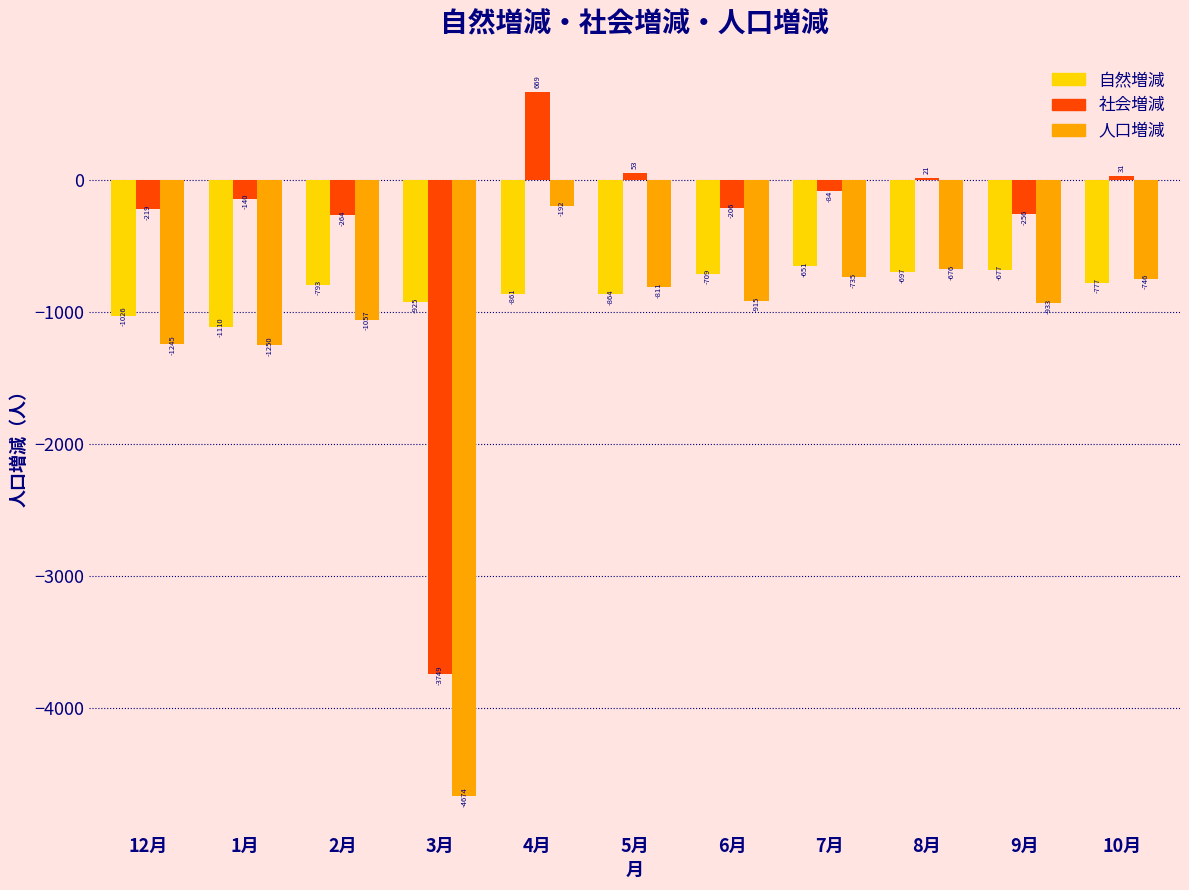

Reading left to right, transcribe all the data shown in this chart.

自然増減: -1026	-1110	-793	-925	-861	-864	-709	-651	-697	-677	-777
社会増減: -219	-140	-264	-3749	669	53	-206	-84	21	-256	31
人口増減: -1245	-1250	-1057	-4674	-192	-811	-915	-735	-676	-933	-746